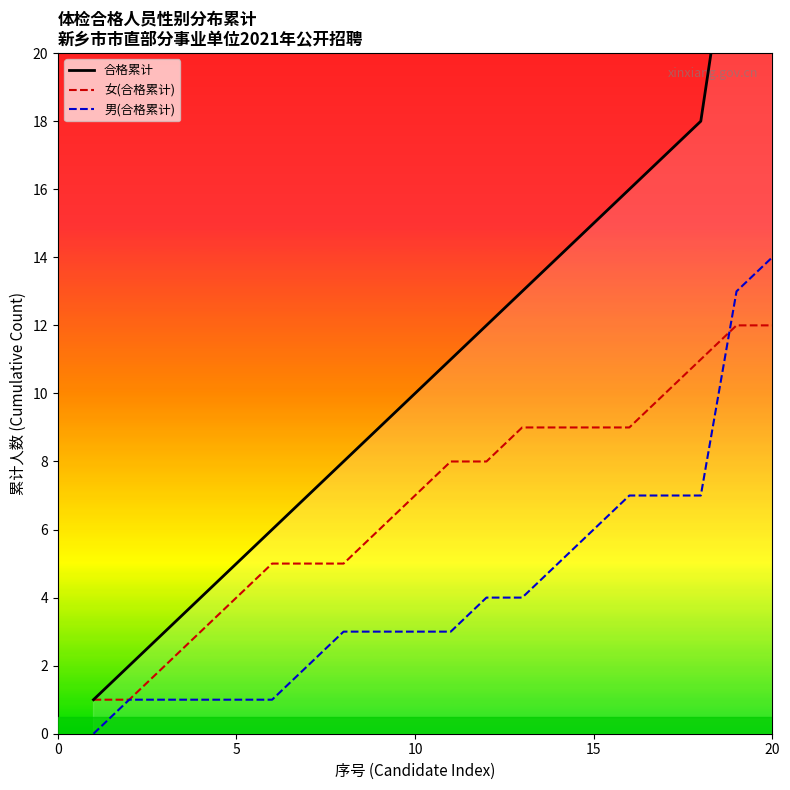

At which label does 男(合格累计) reach its peak?

20